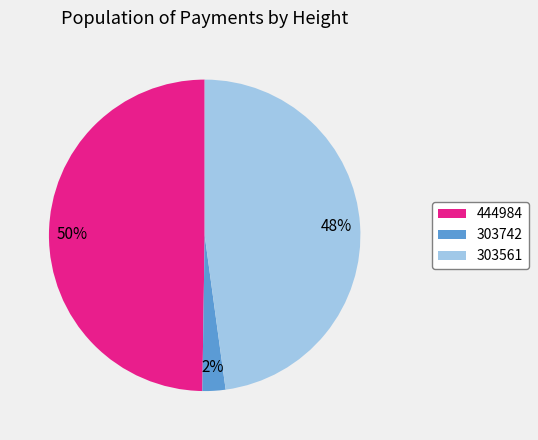

To the nearest percent, what percentage of the pie is 303742?

2%